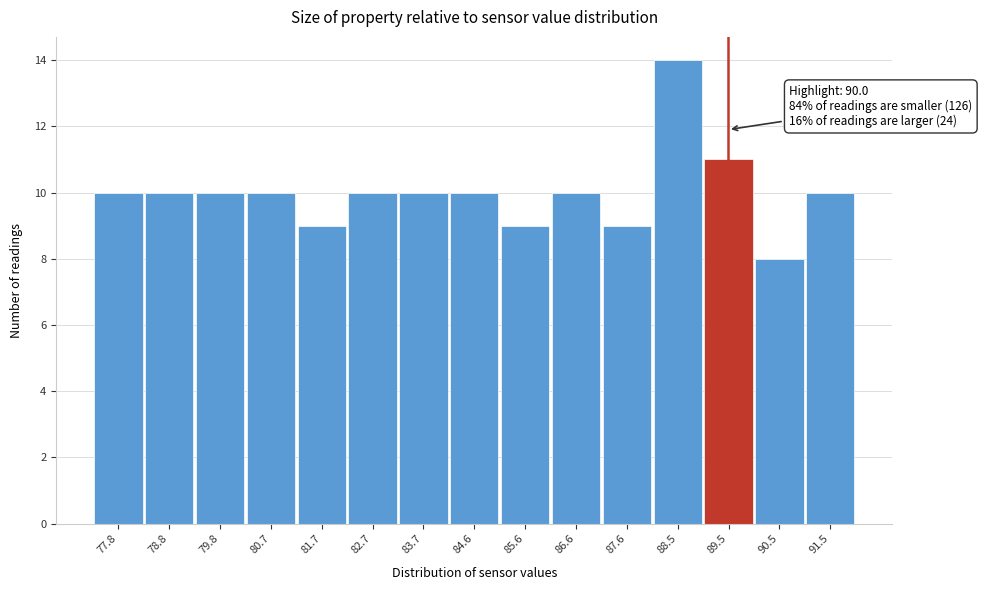

Reading right to left, list all the values displayed in this chart.

91.5=10	90.5=8	89.5=11	88.5=14	87.6=9	86.6=10	85.6=9	84.6=10	83.7=10	82.7=10	81.7=9	80.7=10	79.8=10	78.8=10	77.8=10